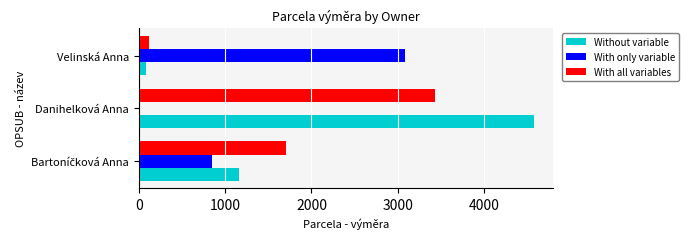

How many categories are shown in the chart?

3